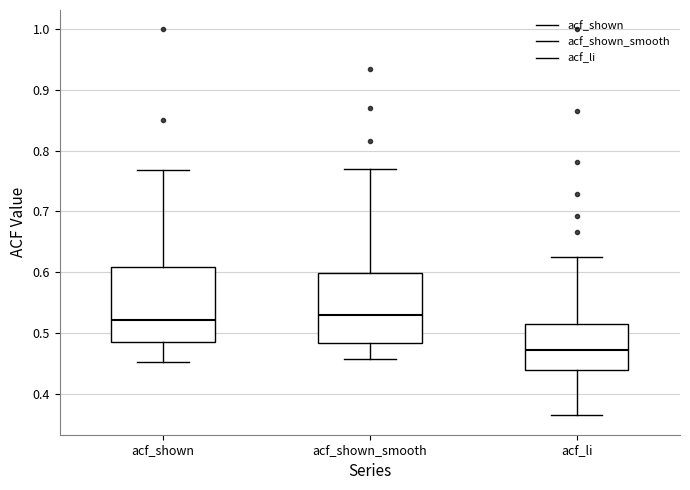

Reading left to right, read every box against the y-axis: the position of its median line, the range the box covers, and the ends of its whiskers. The values are not printed on the chart, so give them approximately, as read against the axis.

acf_shown: median 0.52, box 0.49 to 0.61, whiskers 0.45 to 0.77
acf_shown_smooth: median 0.53, box 0.48 to 0.60, whiskers 0.46 to 0.77
acf_li: median 0.47, box 0.44 to 0.51, whiskers 0.36 to 0.63